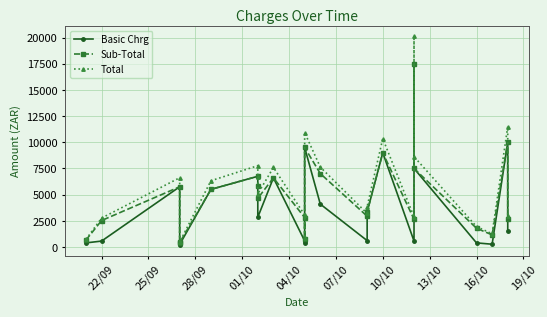

How many data points does each series have?

24